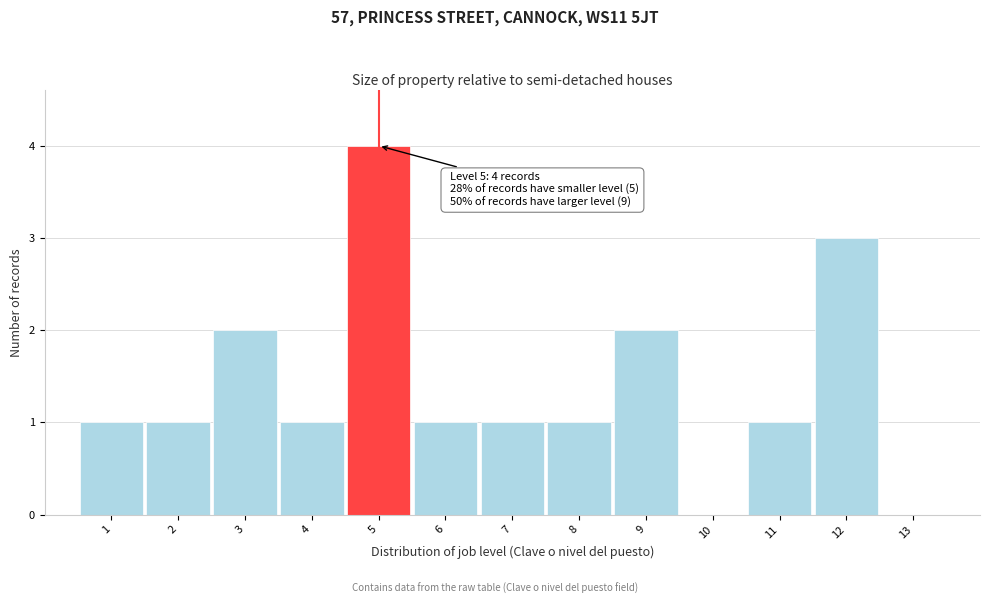

Which range on the x-axis has the tallest bar?

4.5 to 5.5